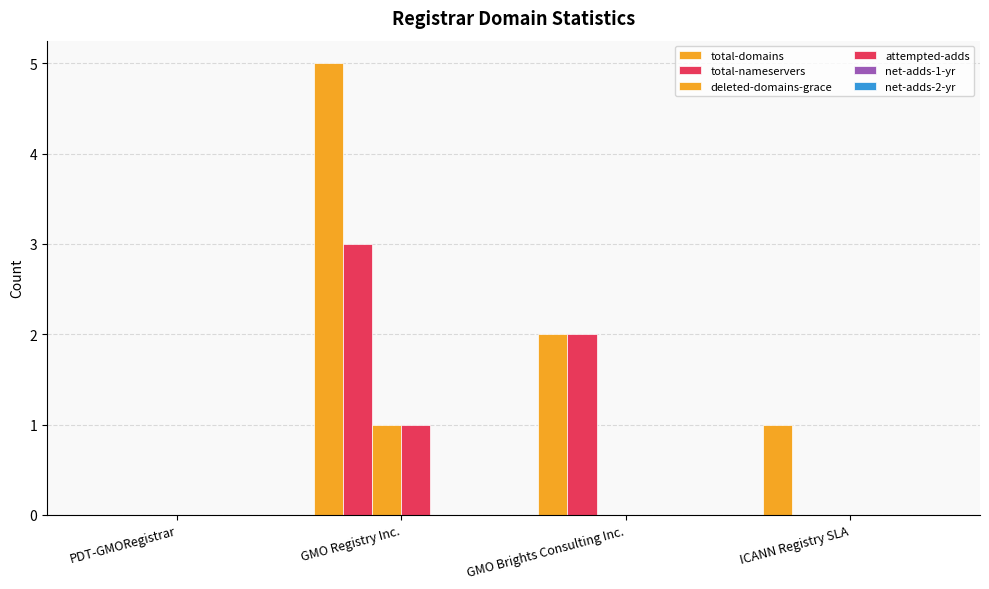

Is it true that deleted-domains-grace equals 1 at GMO Registry Inc.?

True